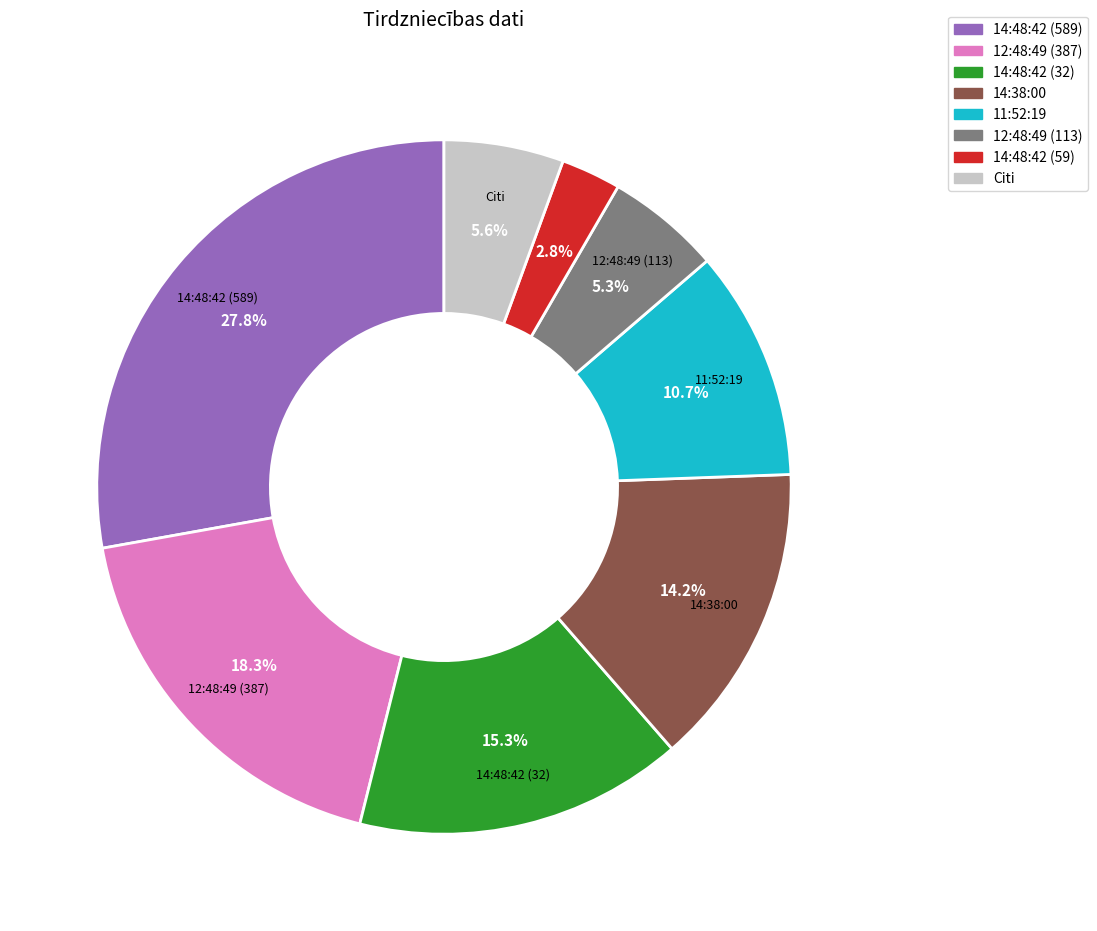

Is there any slice that represents more than half of the pie?

No